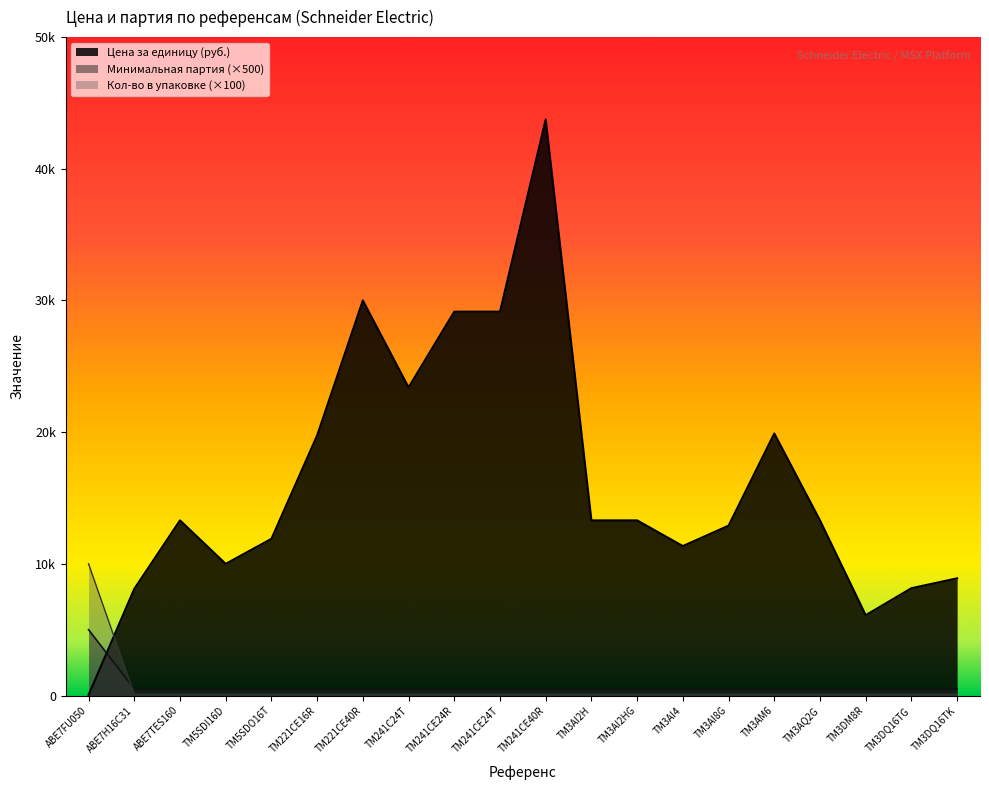

The value of Минимальная партия at TM241C24T is 206.7. True or false?

False